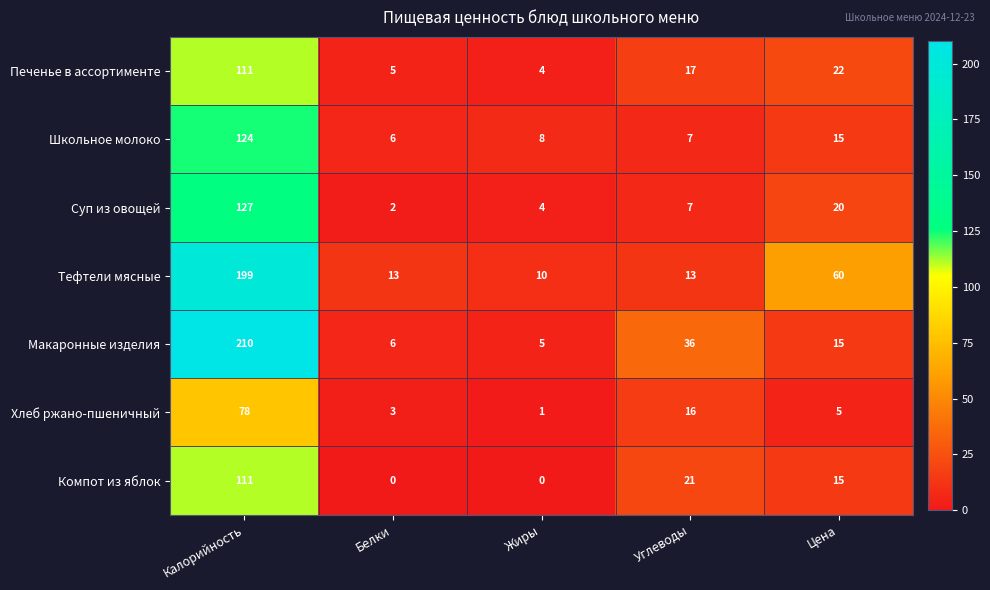

List the labels in order of Школьное молоко value, largest first.

Калорийность, Цена, Жиры, Углеводы, Белки